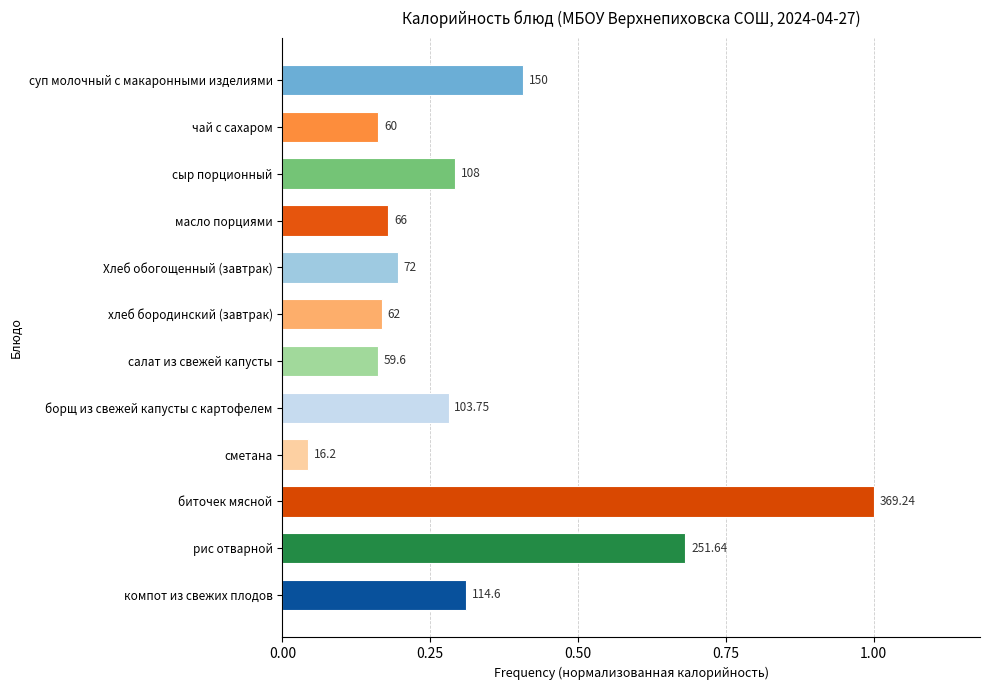

Does the chart contain any negative values?

No